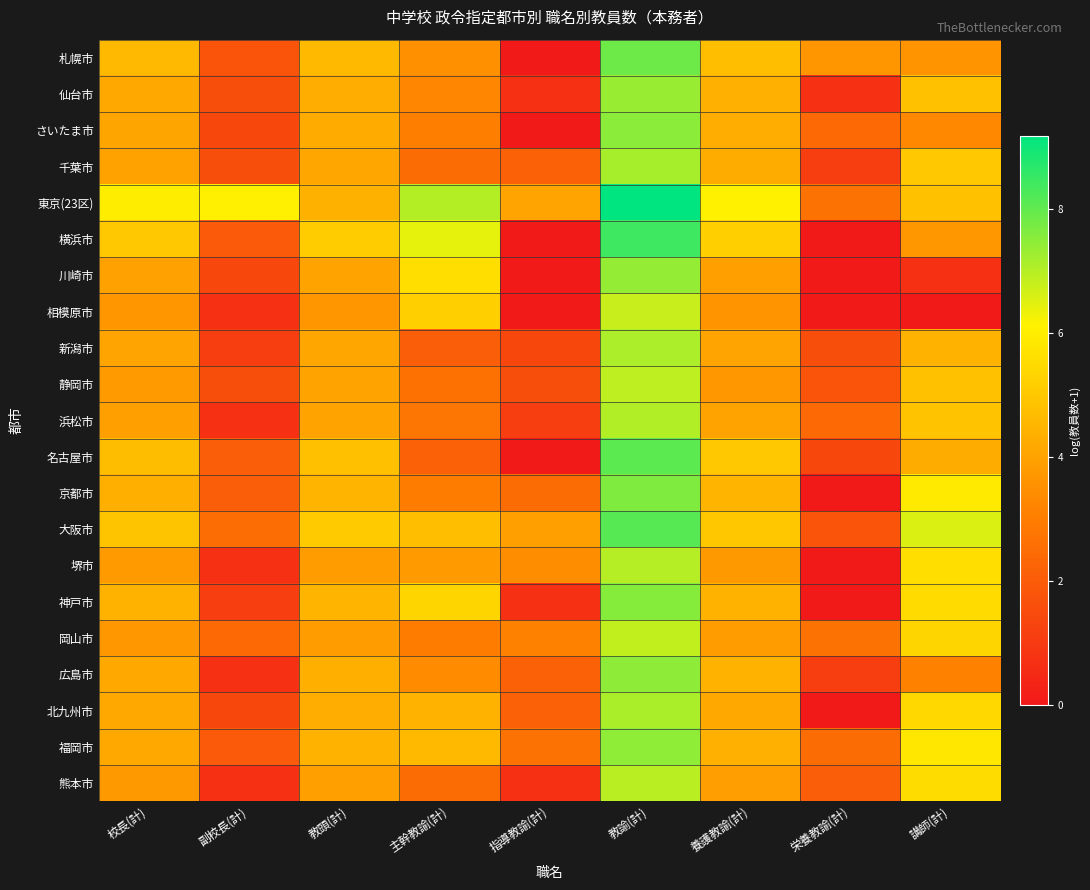

Which series has the largest range (max minus min)?

横浜市